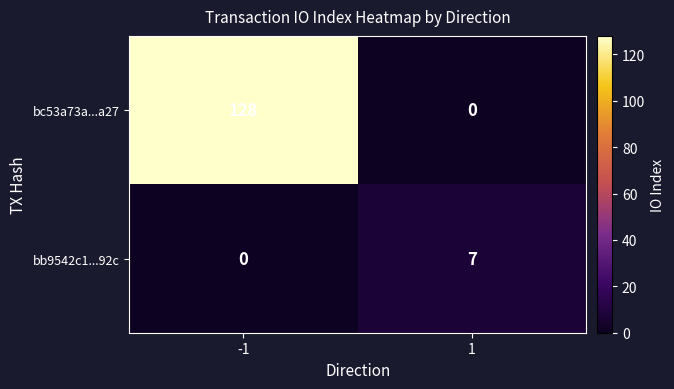

At 1, list the series in order from largest to smallest.

bb9542c1...92c, bc53a73a...a27